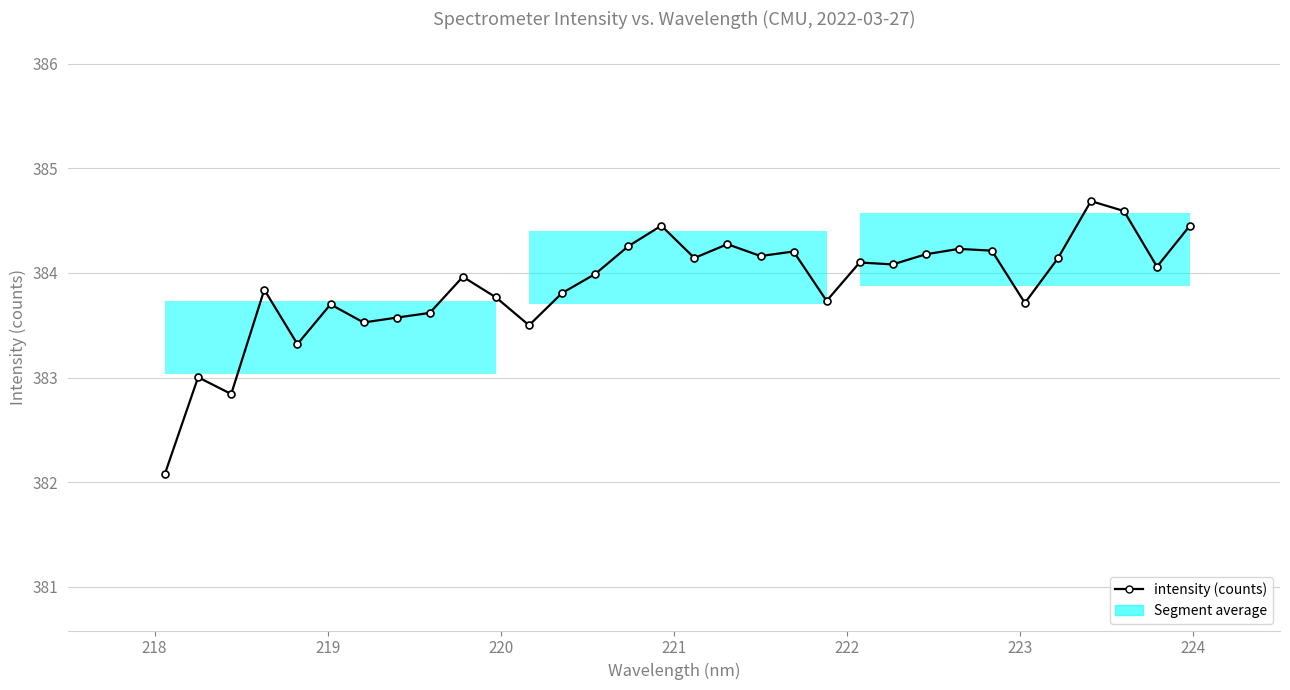

What is the value of the 10th point from the left?

384.0